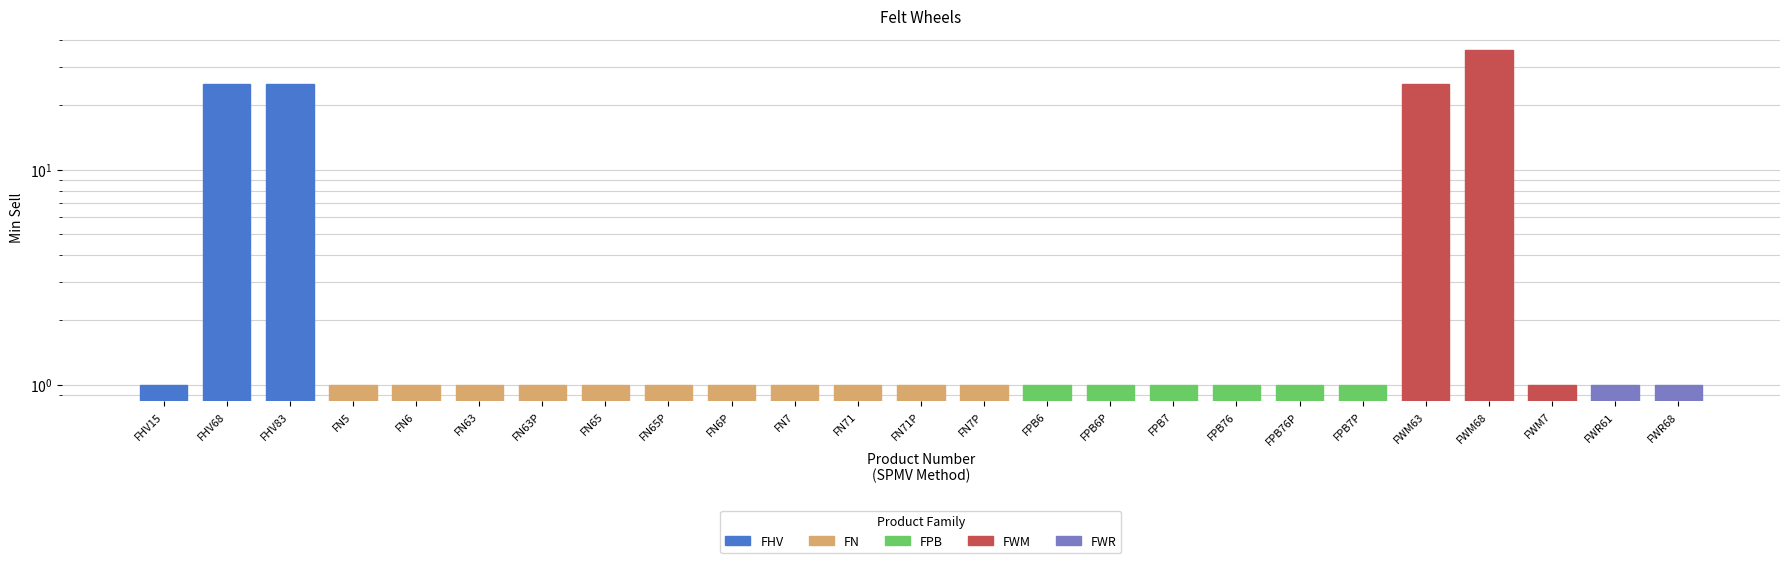

Between FN7 and FPB7, which is larger?

FN7